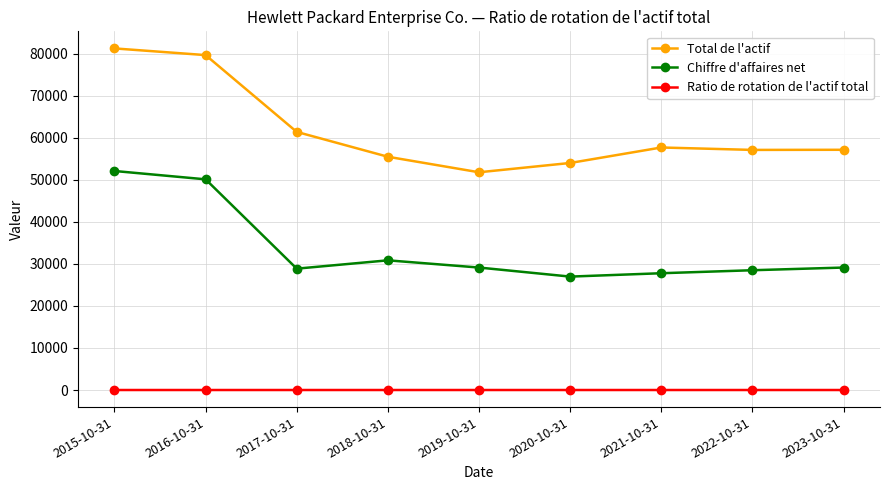

The value of Total de l'actif at 2023-10-31 is 99206.2. True or false?

False